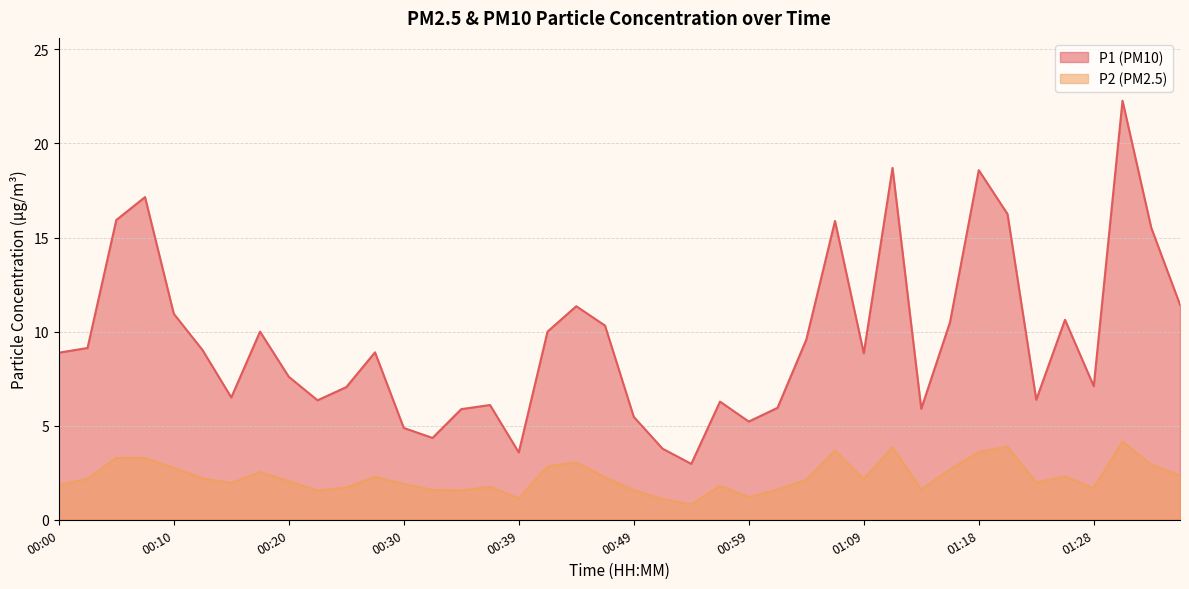

How many values in the P1 series exceed 8?

22